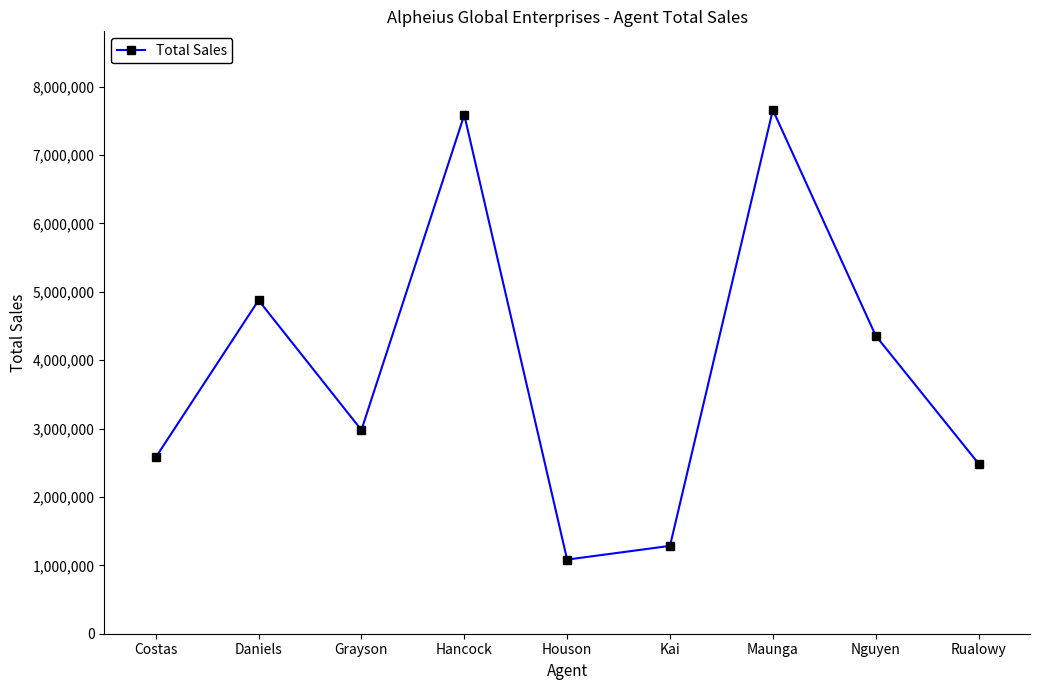

Between Houson and Grayson, which is larger?

Grayson